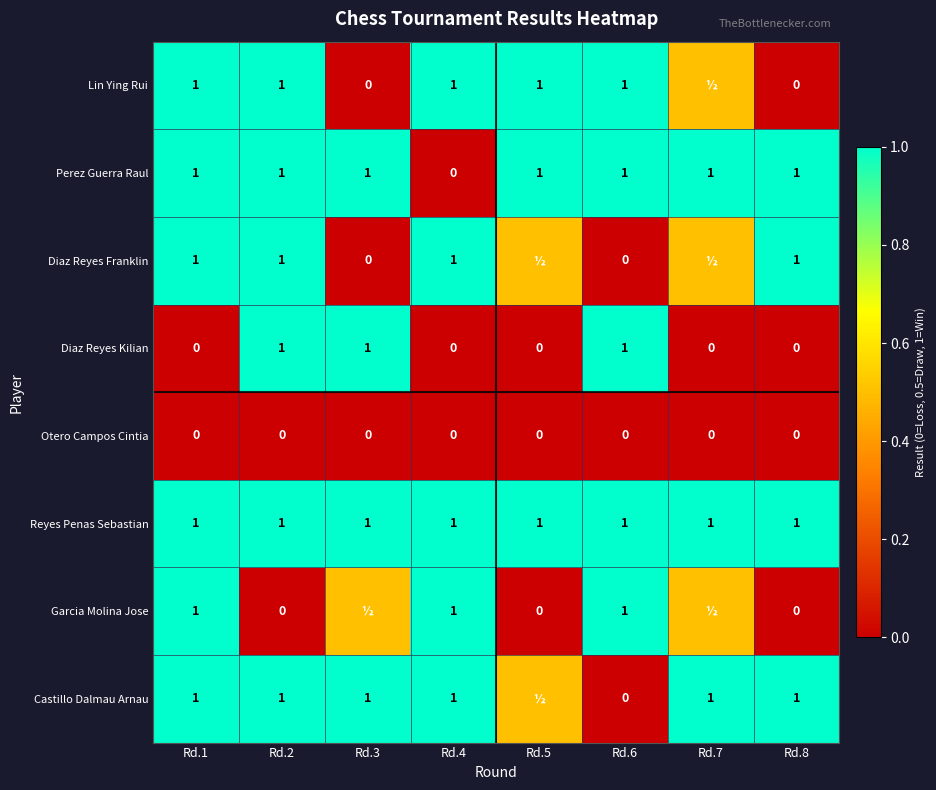

What is the total value across all series at Rd.1?

6.0